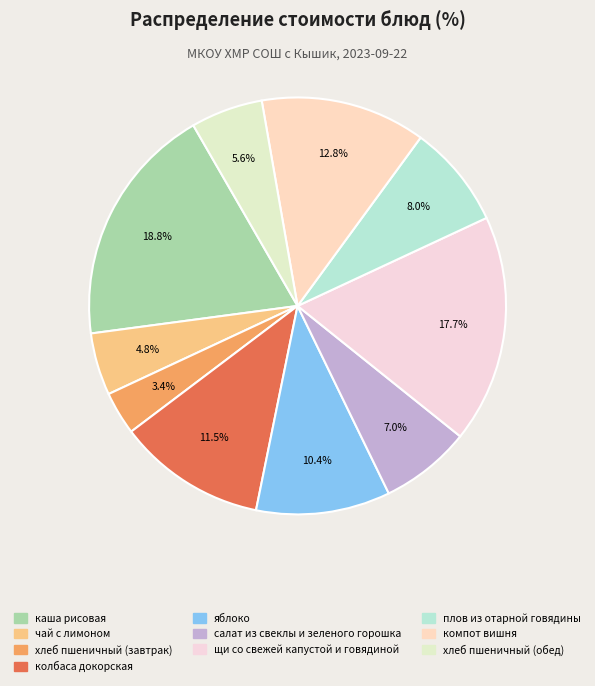

Which category has the smallest portion of the pie?

хлеб пшеничный (завтрак)